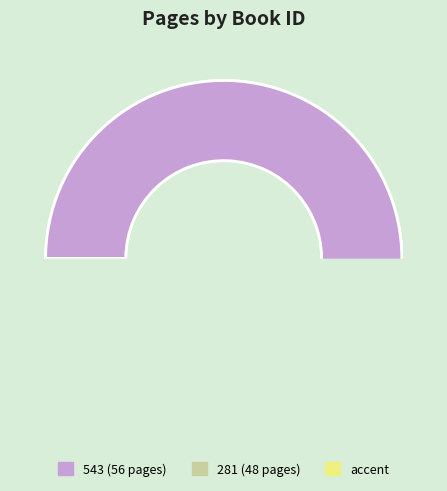

Is it true that 543 is 54% of the pie?

True